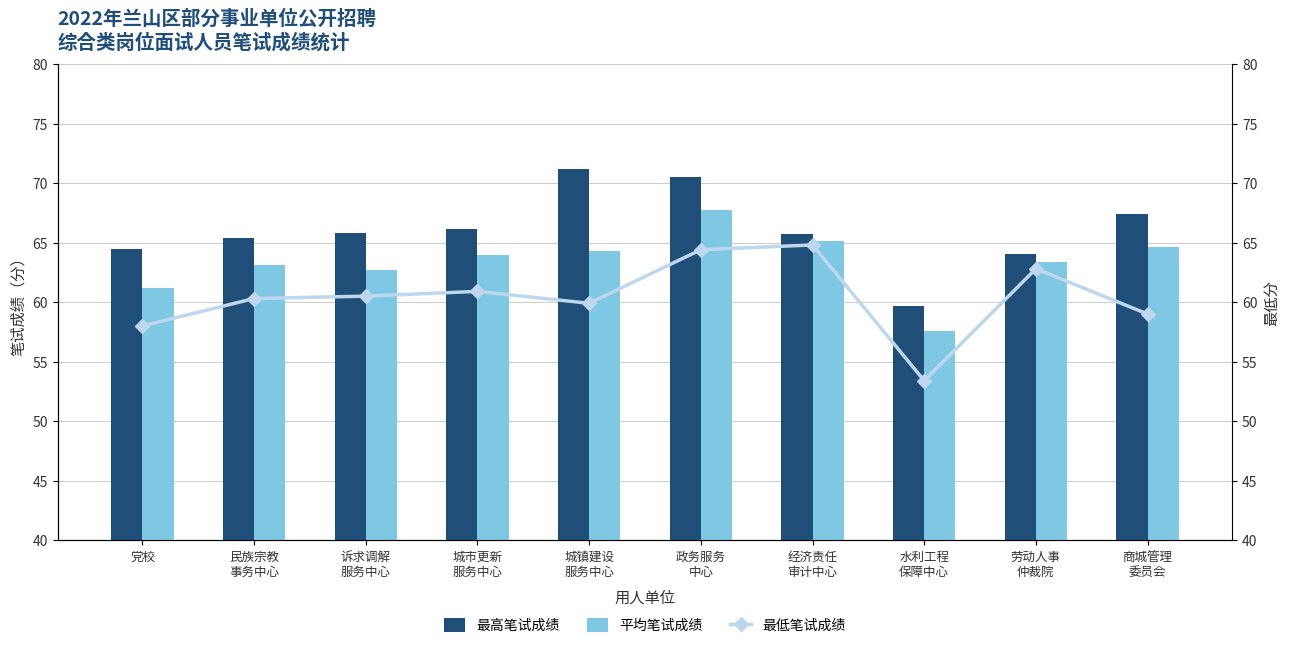

The 平均笔试成绩 series shows 41.9 at 党校. True or false?

False